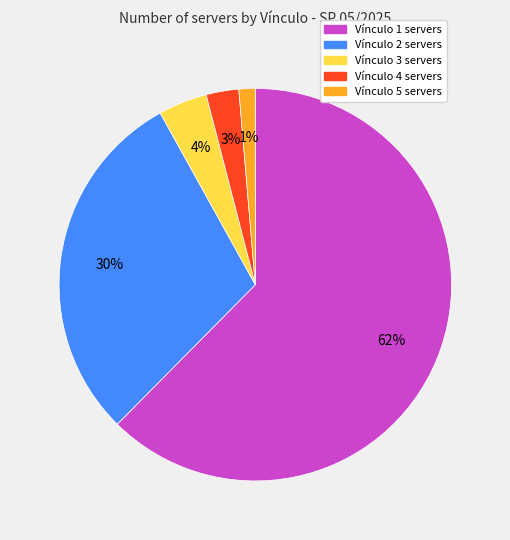

To the nearest percent, what is the average slice percentage?

20%